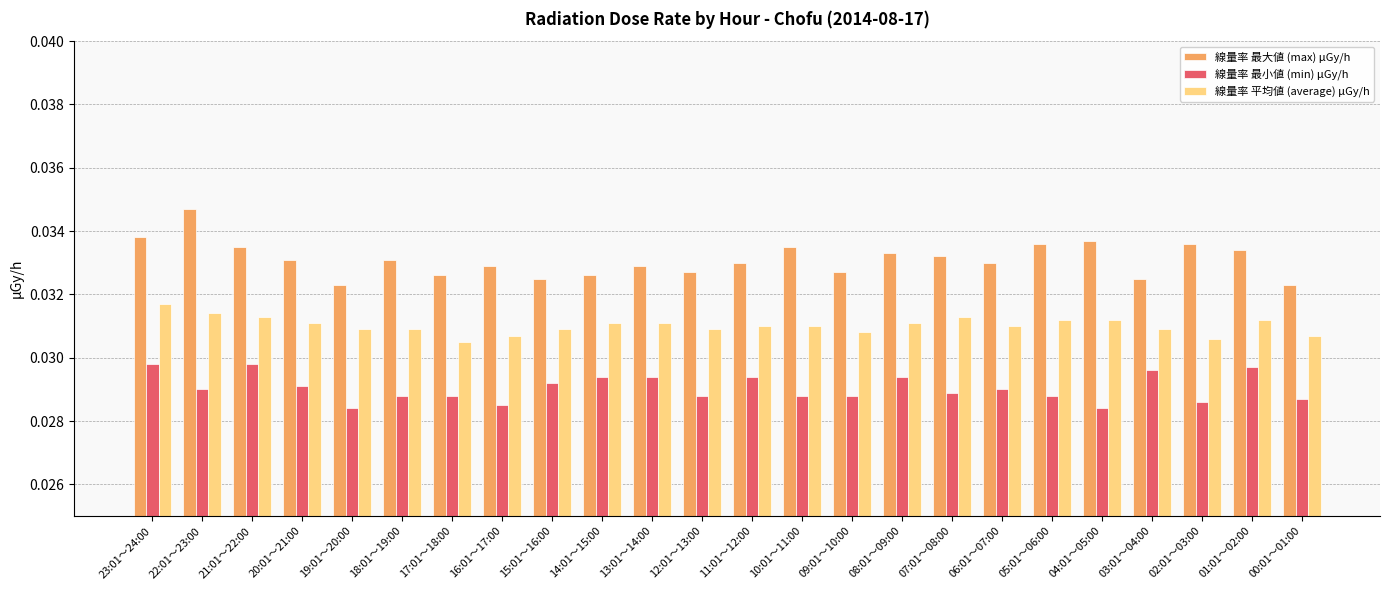

The 線量率 最大値 (max) μGy/h series shows 0.1 at 20:01～21:00. True or false?

False